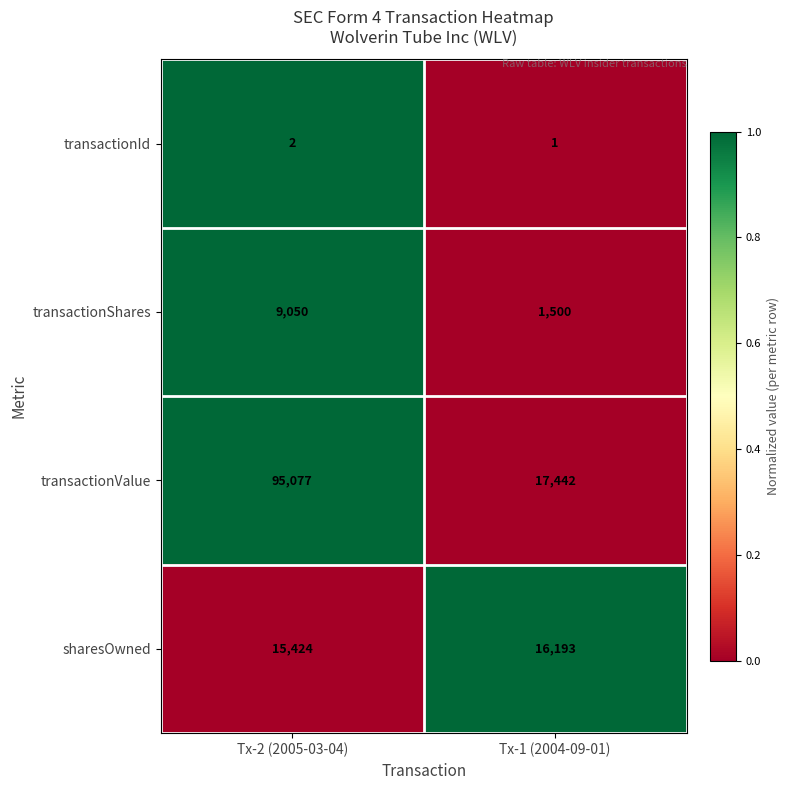

What is the lowest value of the sharesOwned series?

15424